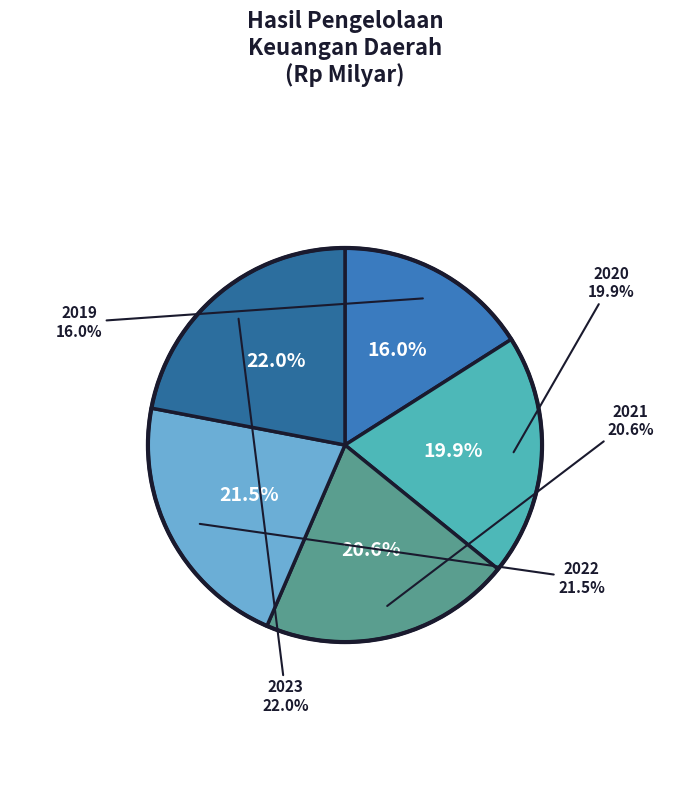

To the nearest percent, what is the difference between the largest and smallest slice percentages?

6%